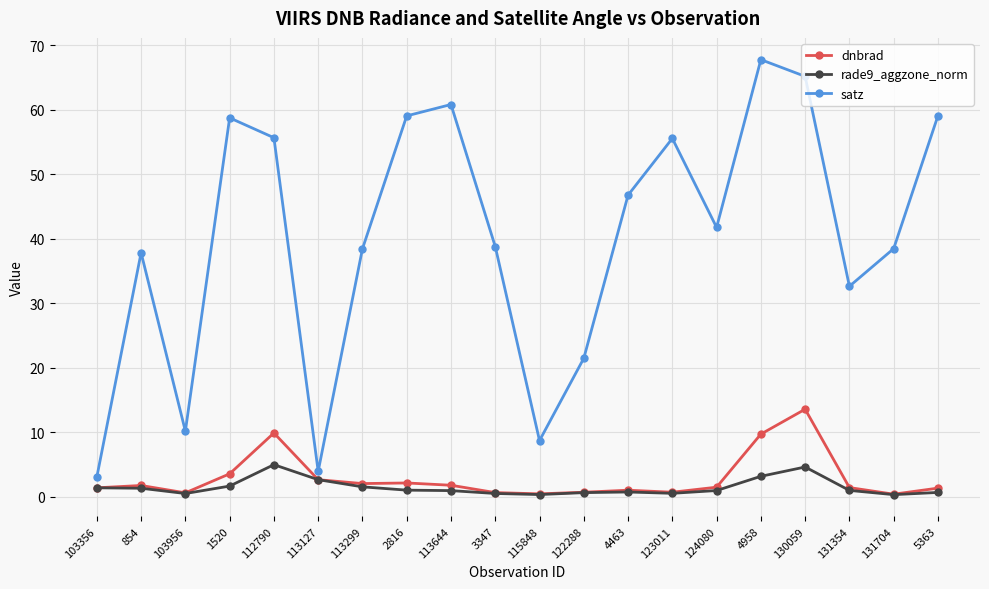

What is the minimum value shown in the chart?

0.4